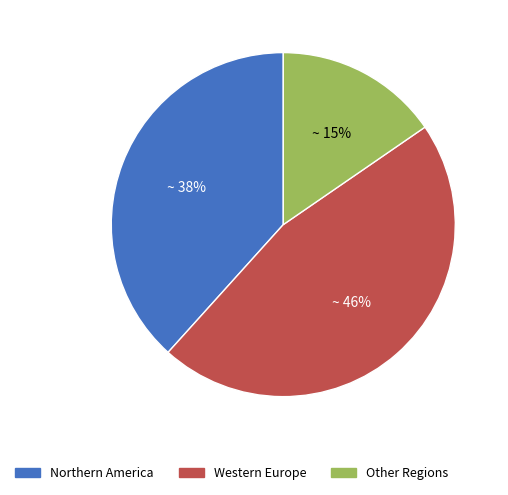

Is there any slice that represents more than half of the pie?

No